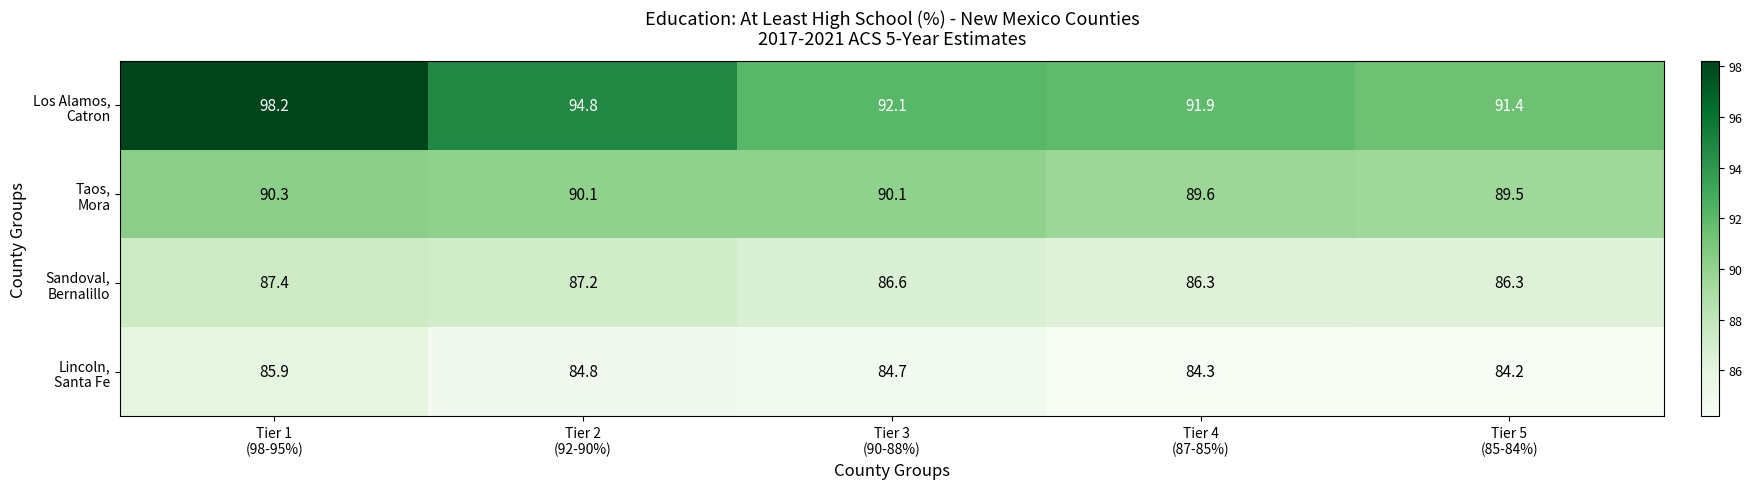

What is the maximum value shown in the chart?

98.2